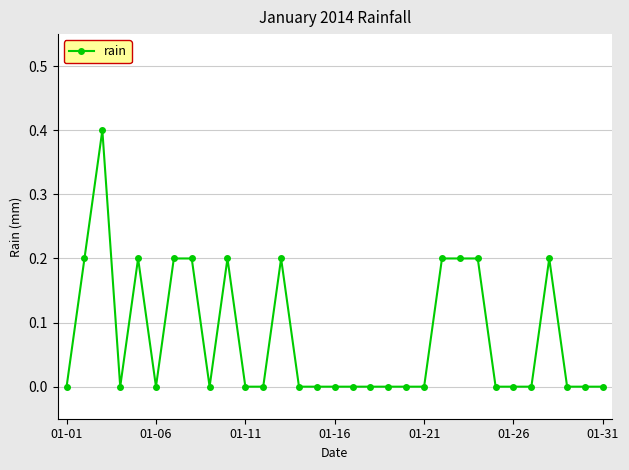

What is the difference between the maximum and minimum values?

0.4